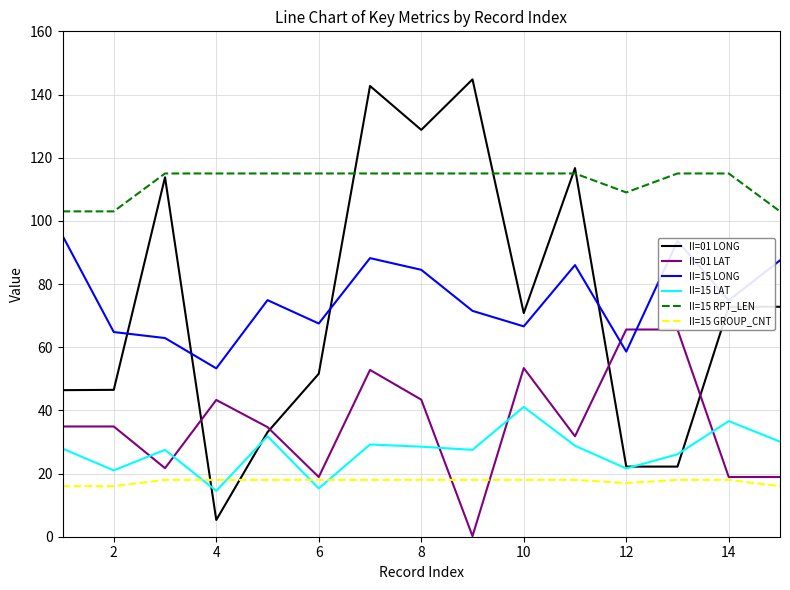

At how many categories does at least one series exceed 117?

3